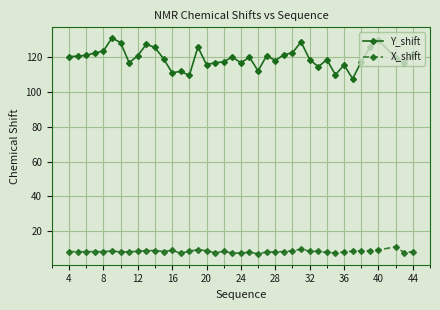

True or false: Y_shift has more than 0 interior local peaks.

True